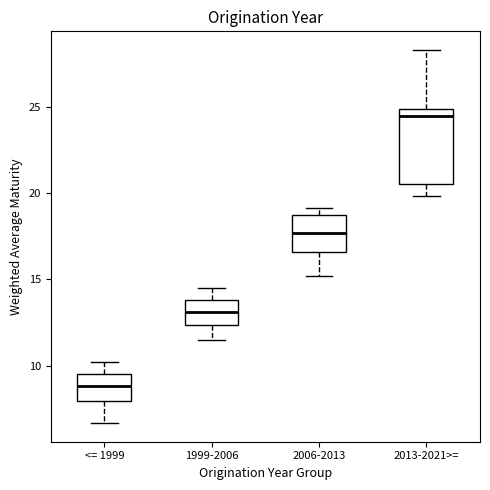

Where does the lower whisker of the box for 1999-2006 end on the y-axis? The values are not printed on the chart, so give them approximately, as read against the axis.

11.5